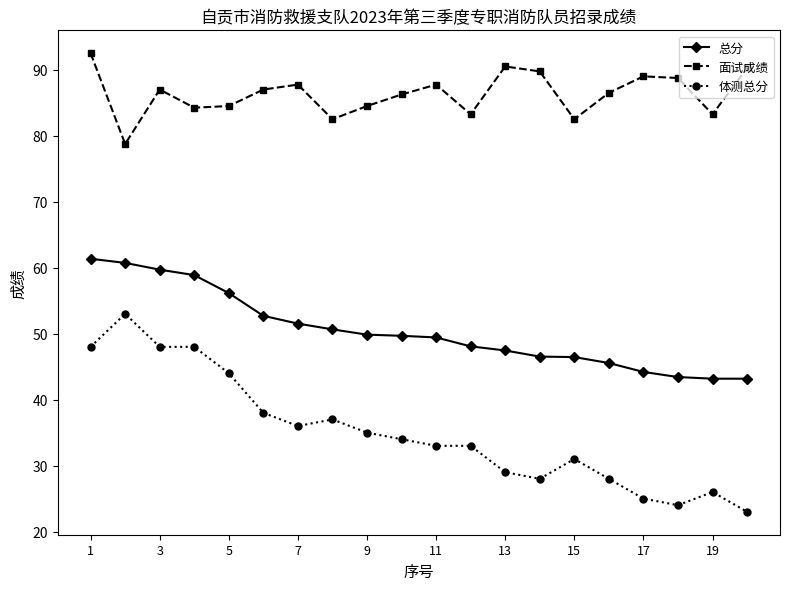

List the series in order of their peak value, highest first.

面试成绩, 总分, 体测总分